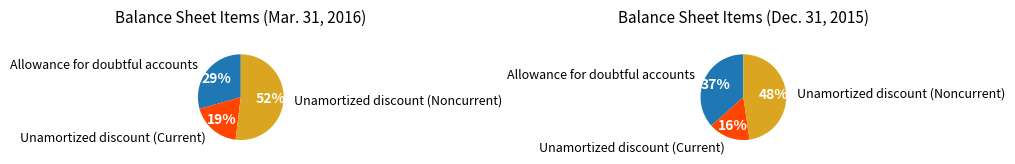

What is the majority slice?

Unamortized discount (Noncurrent)